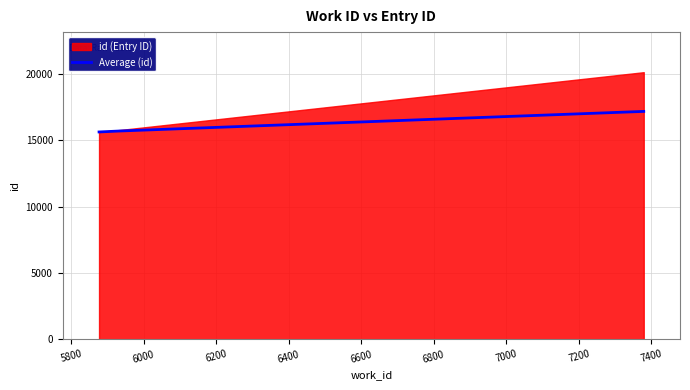

What is the maximum value for Average (id)?

17179.0